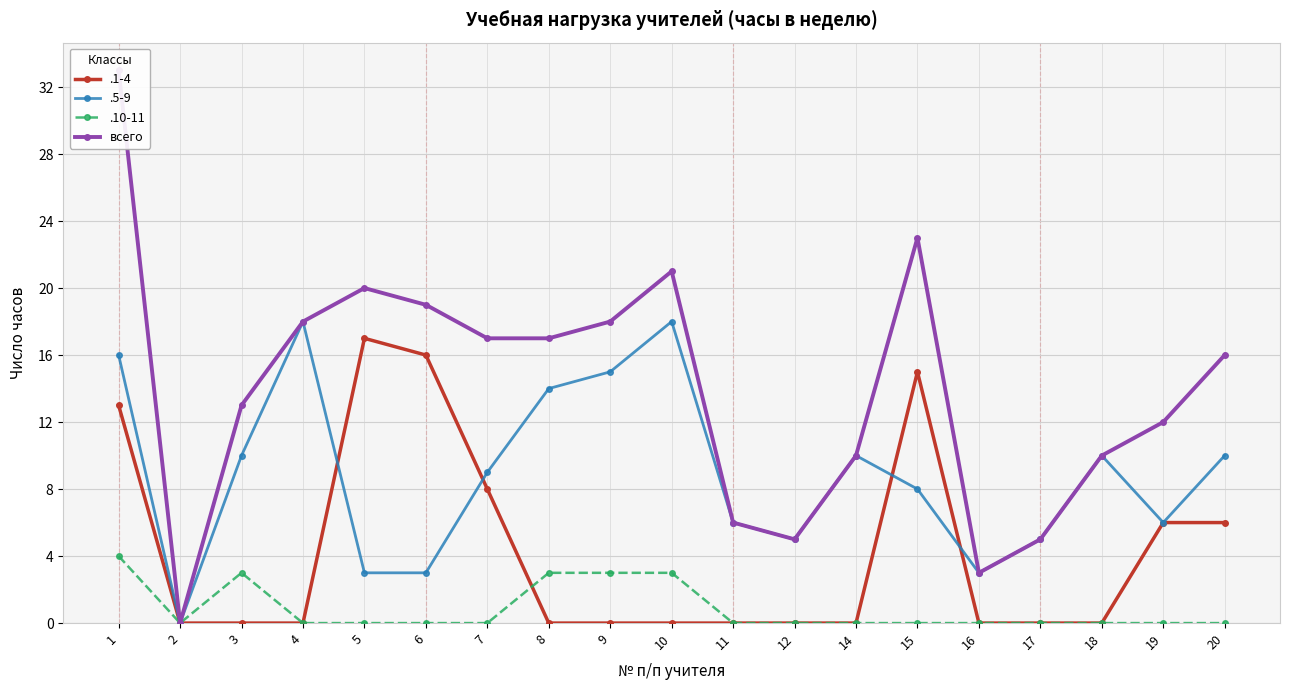

What is the difference between the second highest and second lowest values?

20